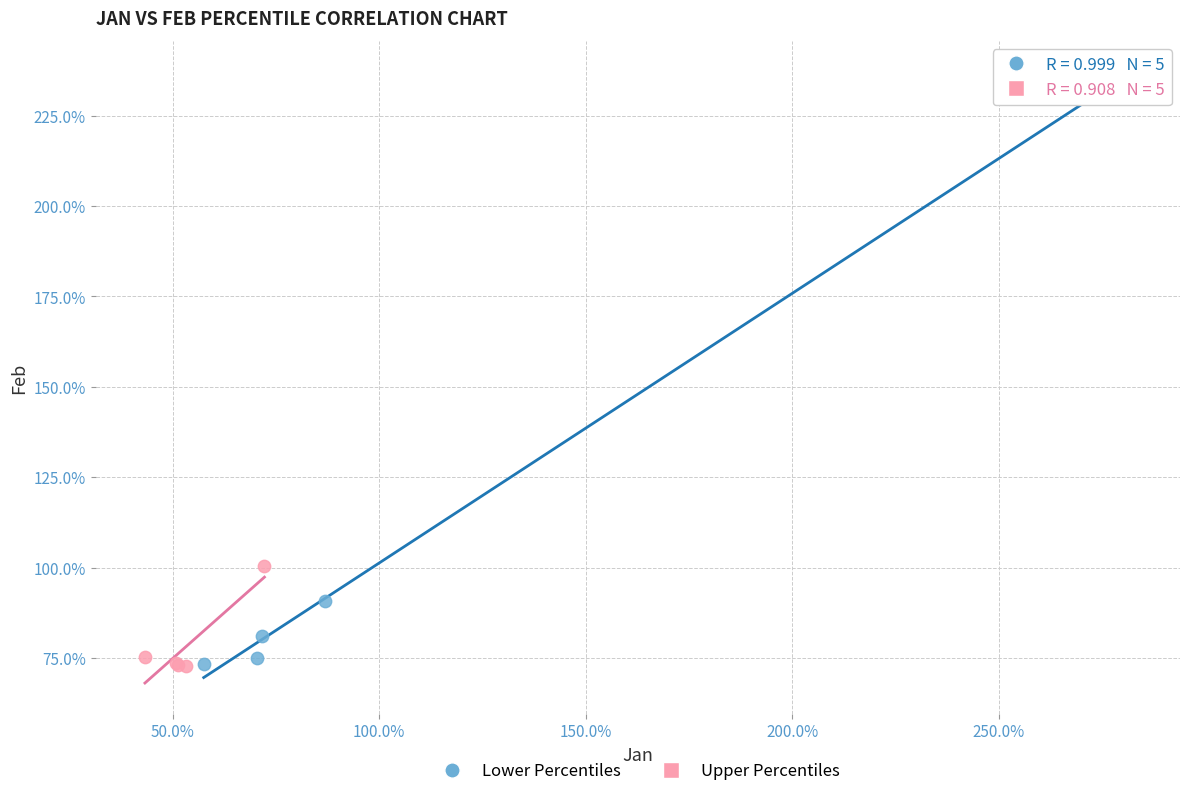

Which series has the largest Y range (max minus min)?

Lower Percentiles